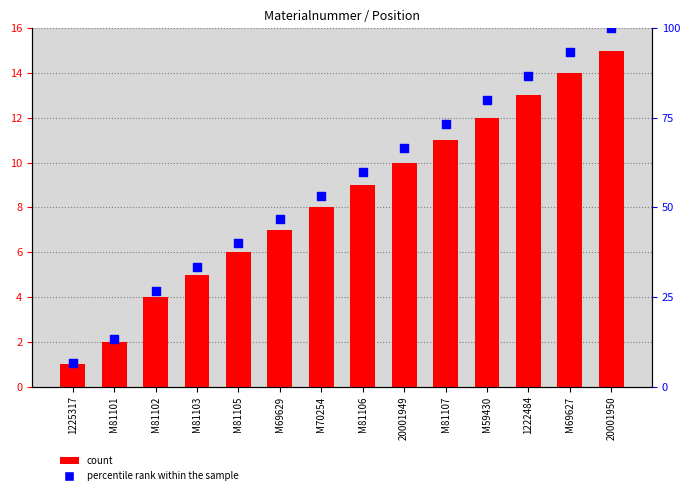

Which series reaches the maximum Y coordinate?

percentile rank within the sample